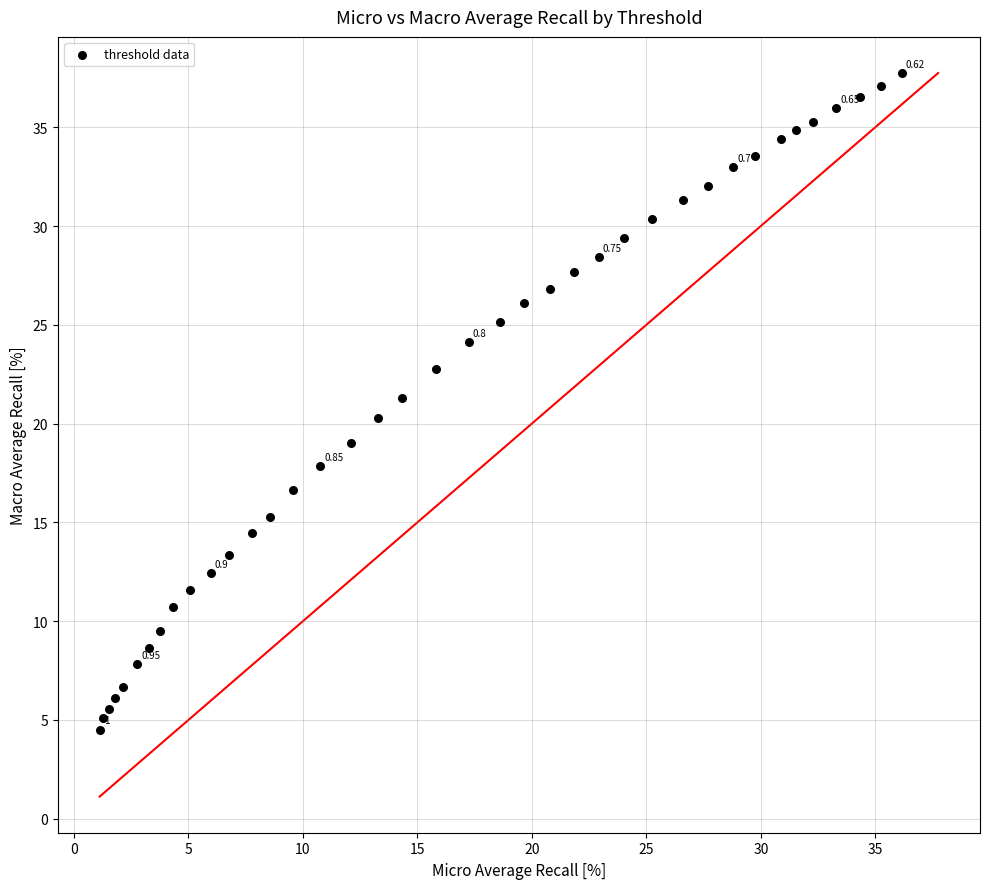

What is the range of Y values (max minus min)?

33.2